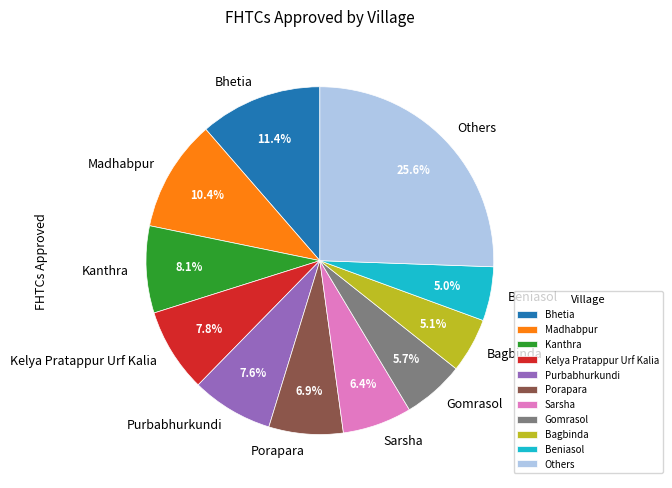

Which category has the biggest portion of the pie?

Others